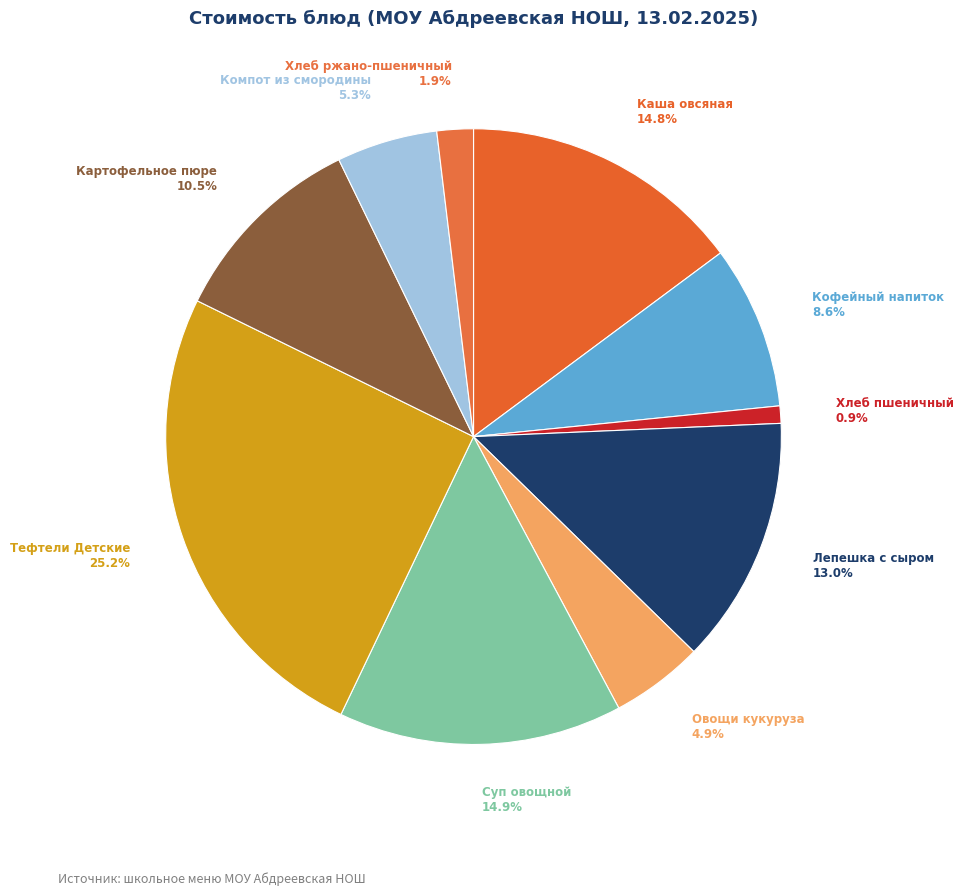

Approximately how many times larger is the value at Хлеб ржано-пшеничный compared to Овощи кукуруза?

0.4